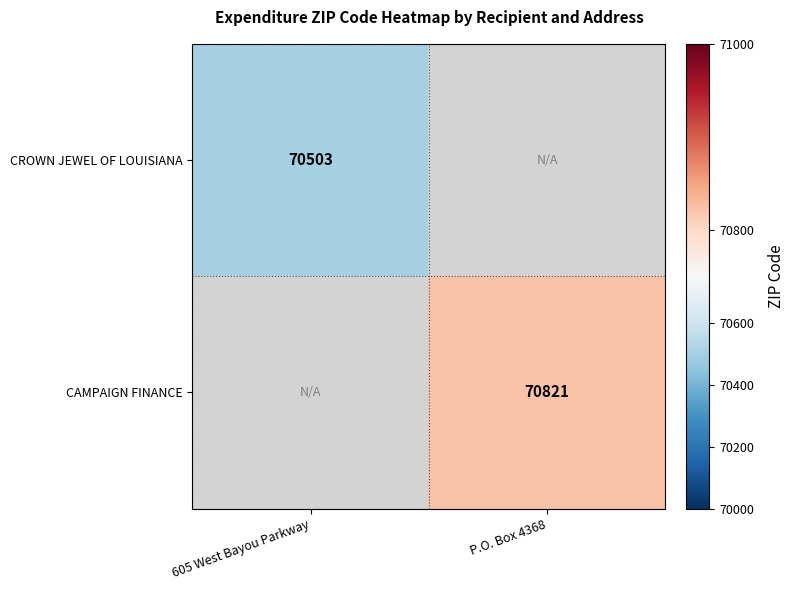

The value of CAMPAIGN FINANCE at P.O. Box 4368 is 70821. True or false?

True